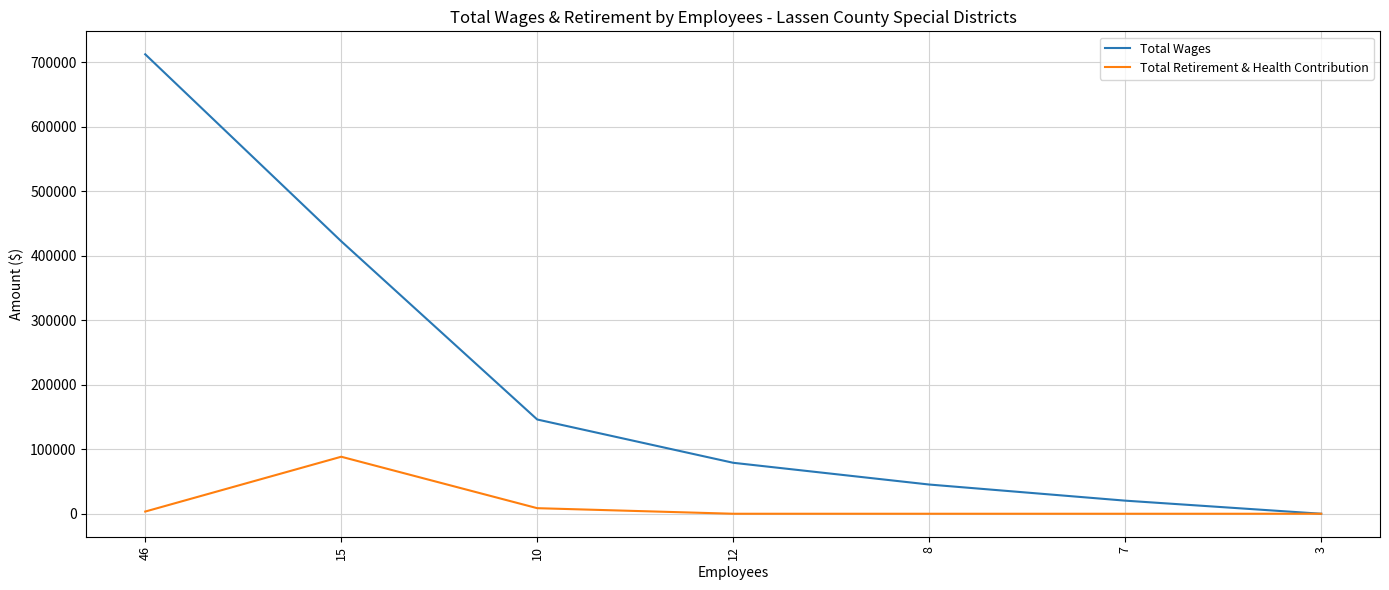

How many categories are shown in the chart?

7